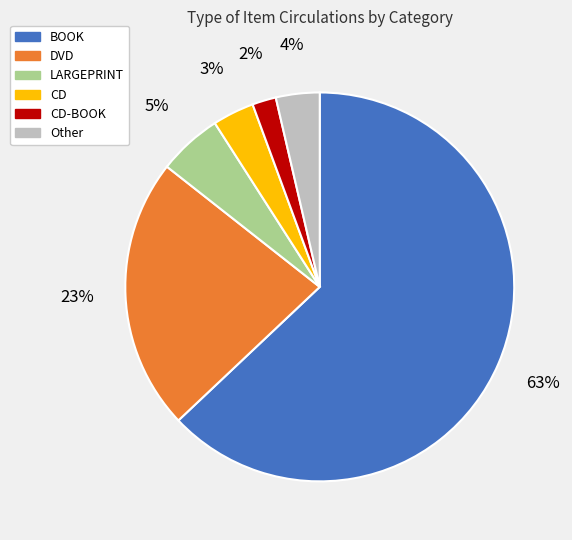

Between DVD and CD-BOOK, which is larger?

DVD